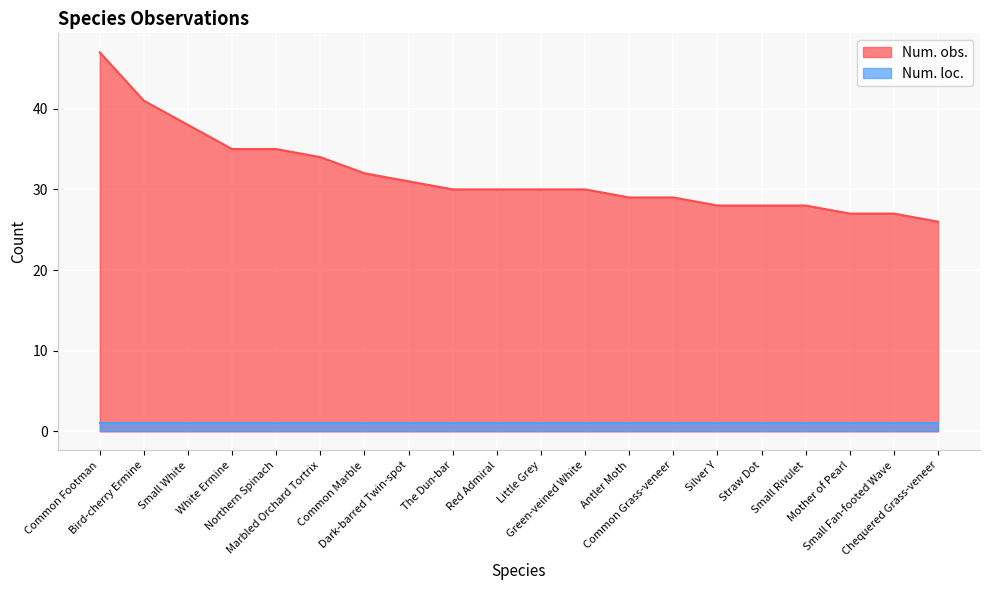

Reading right to left, list all the values displayed in this chart.

26	27	27	28	28	28	29	29	30	30	30	30	31	32	34	35	35	38	41	47